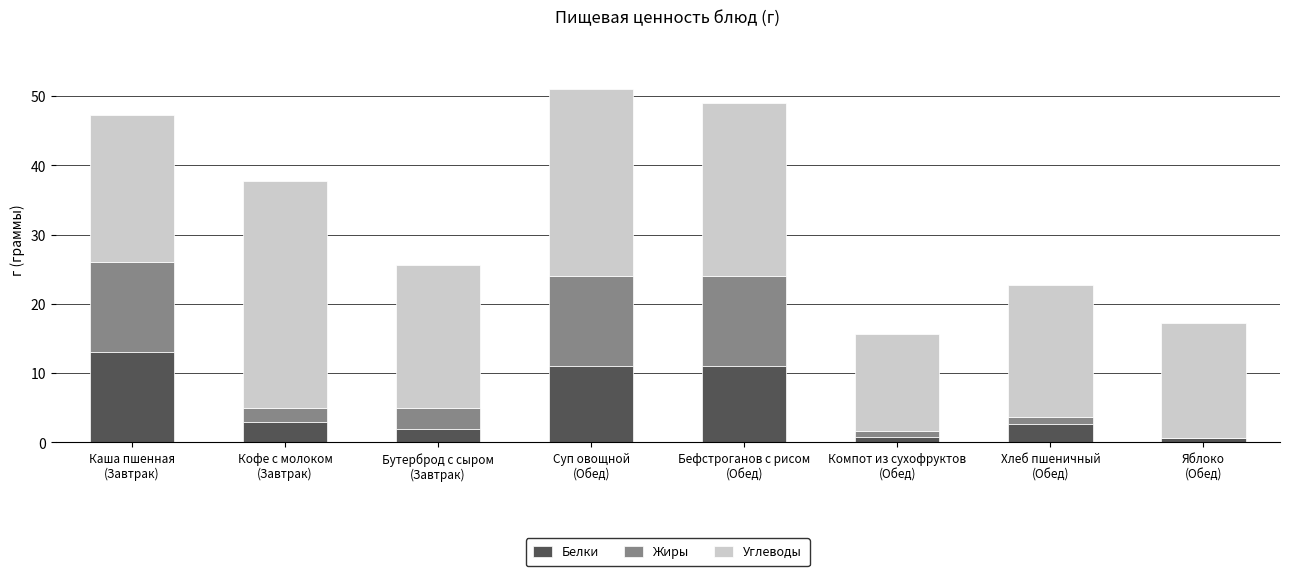

How many distinct data groups are displayed?

3